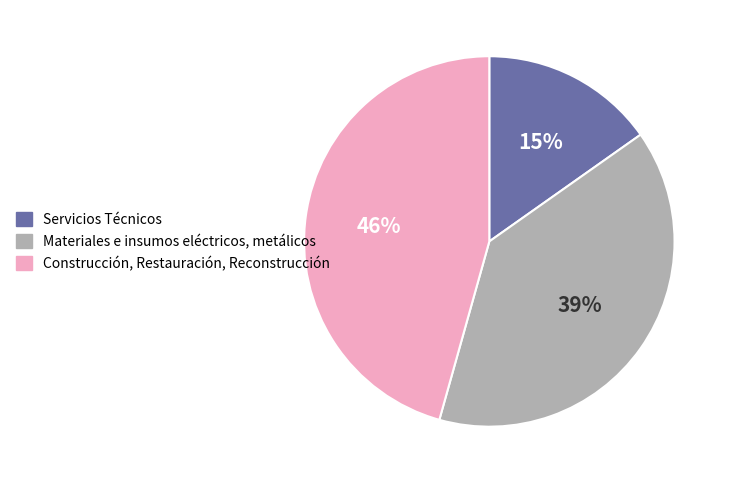

To the nearest percent, what percentage of the pie is Construcción, Restauración, Reconstrucción?

46%